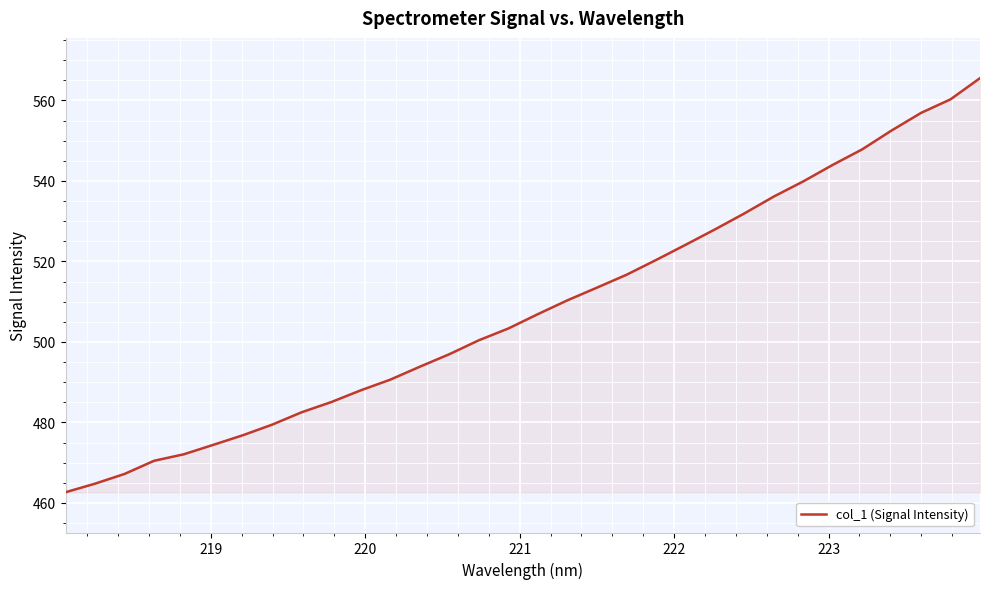

What is the difference between the maximum and minimum values?

102.9